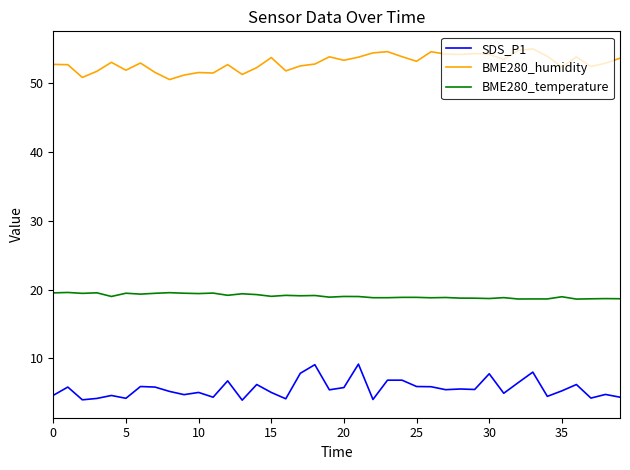

What is the sum of all BME280_humidity values?

2117.8